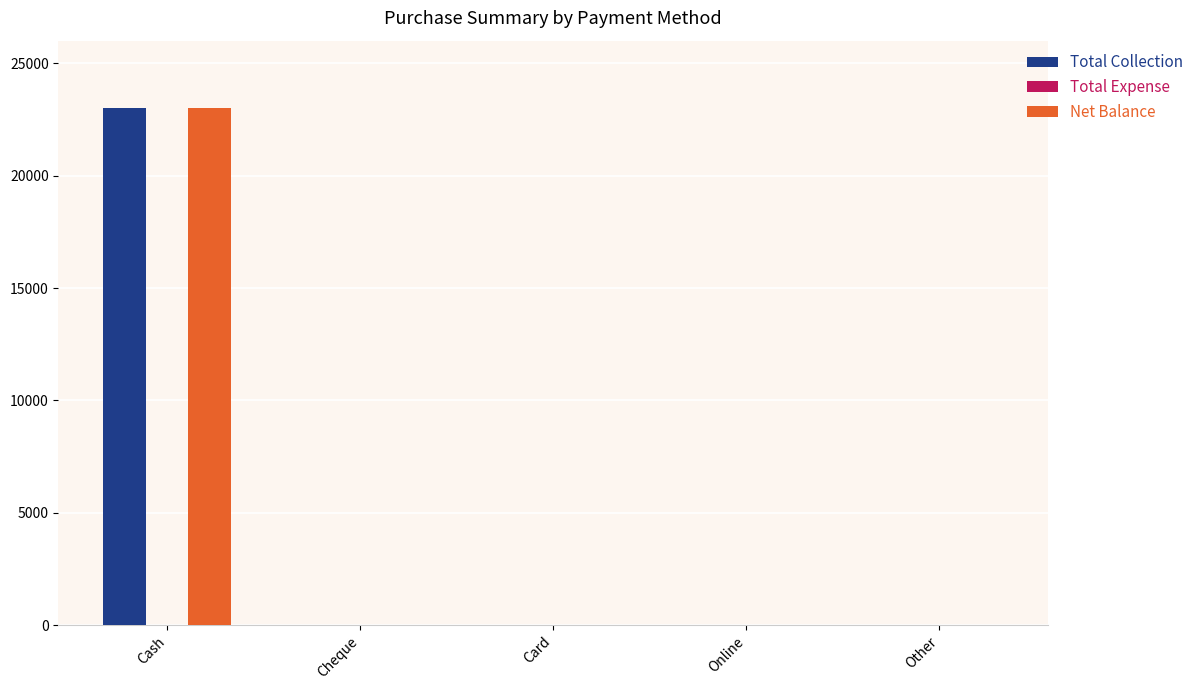

Are the bars grouped side by side (vs. stacked)?

Yes